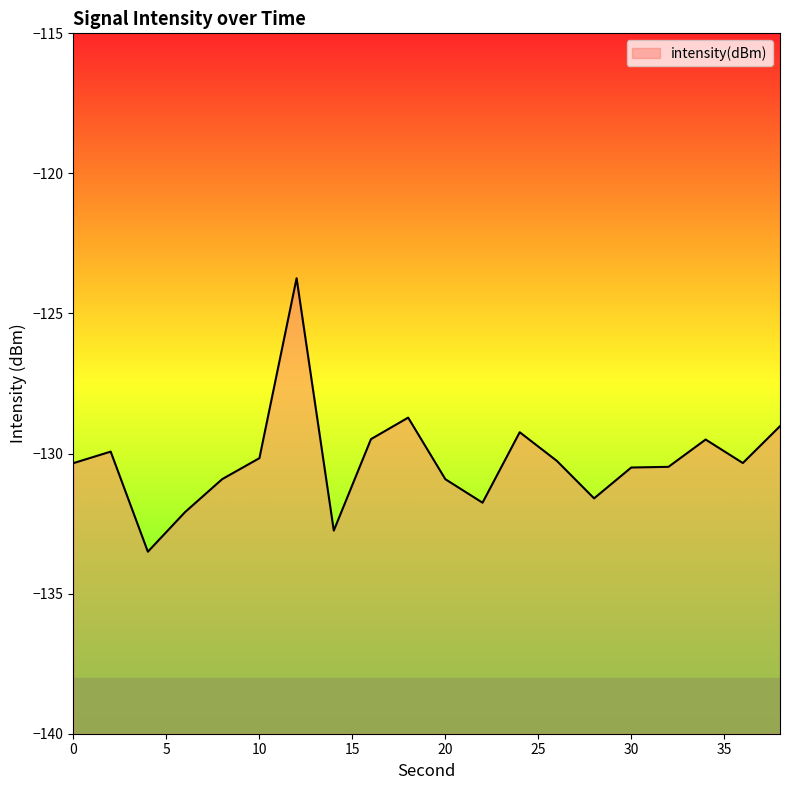

Reading left to right, list all the values displayed in this chart.

-130.3	-129.9	-133.5	-132.1	-130.9	-130.2	-123.7	-132.7	-129.5	-128.7	-130.9	-131.8	-129.2	-130.3	-131.6	-130.5	-130.5	-129.5	-130.3	-129.0